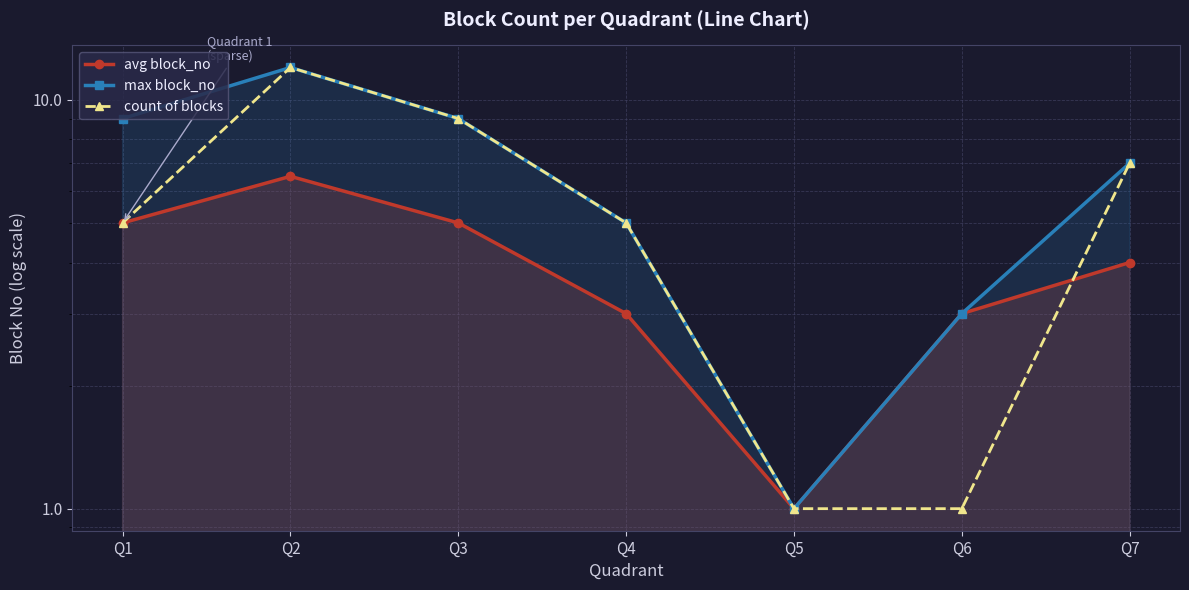

What is the sum of the max block_no values at Q7 and Q6?

10.0